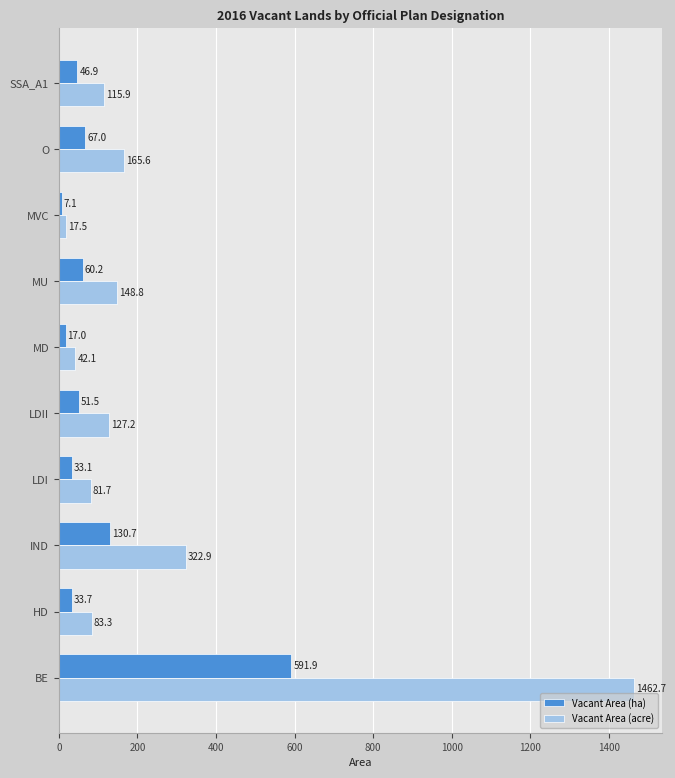

The value of Vacant Area (ha) at MVC is 7.1. True or false?

True